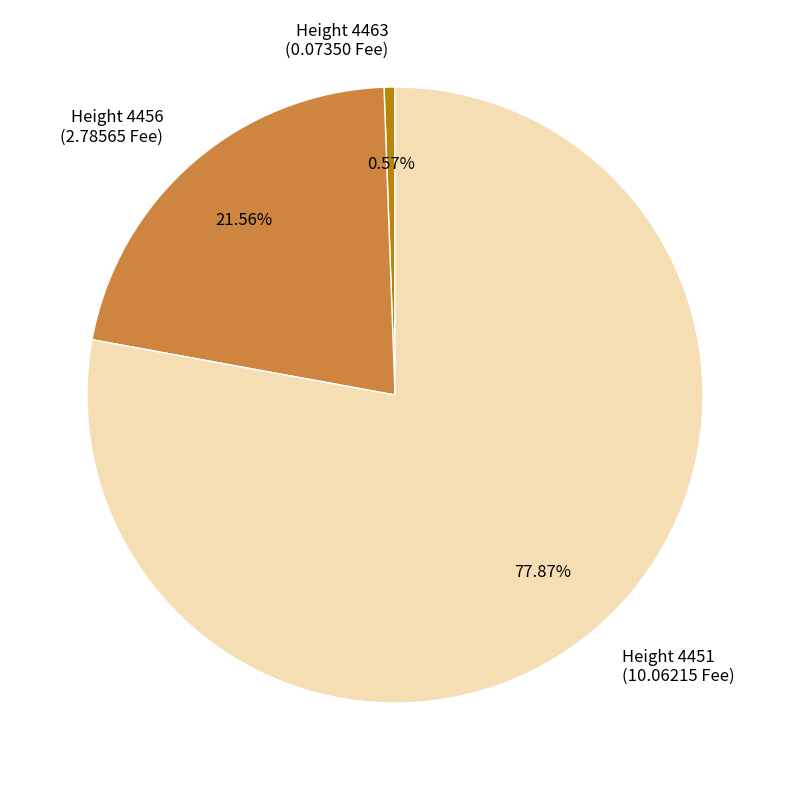

Is there a majority slice in this chart?

Yes